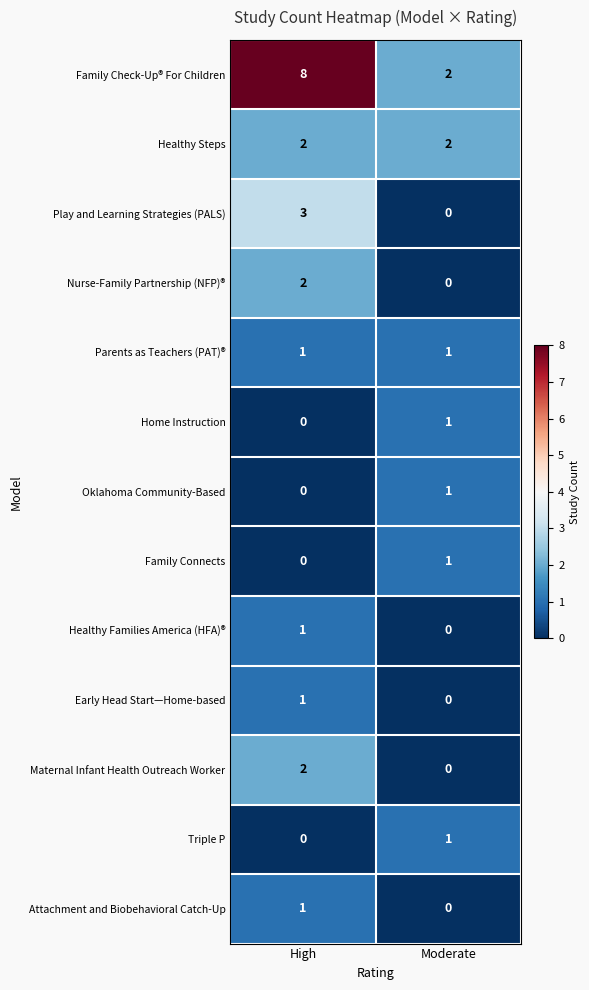

Rank the categories by Early Head Start—Home-based value from lowest to highest.

Moderate, High